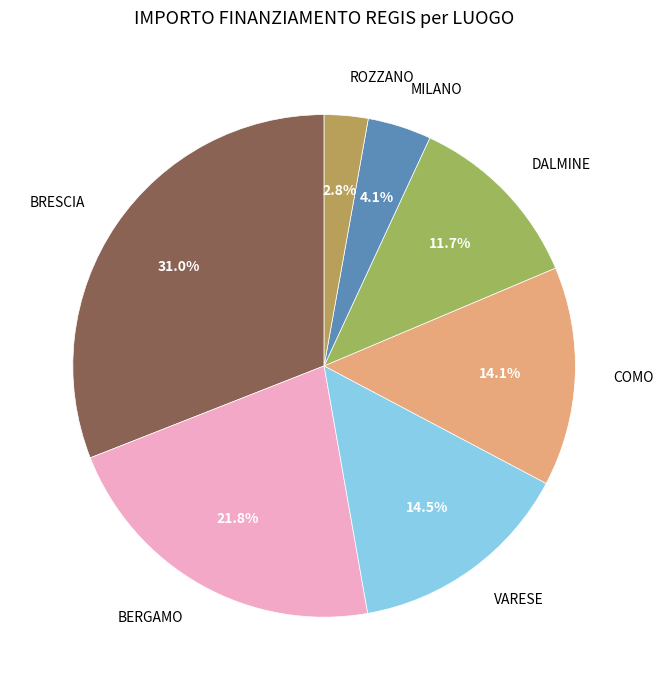

What is the ratio of the value at VARESE to the value at BRESCIA?

0.5